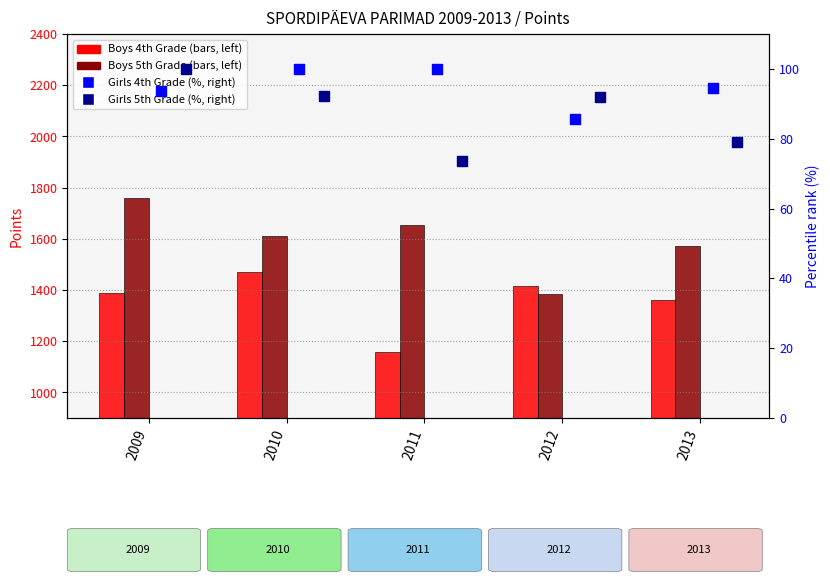

Is the value of Girls 5th Grade at 2009 greater than the value of Boys 5th Grade at 2010?

No